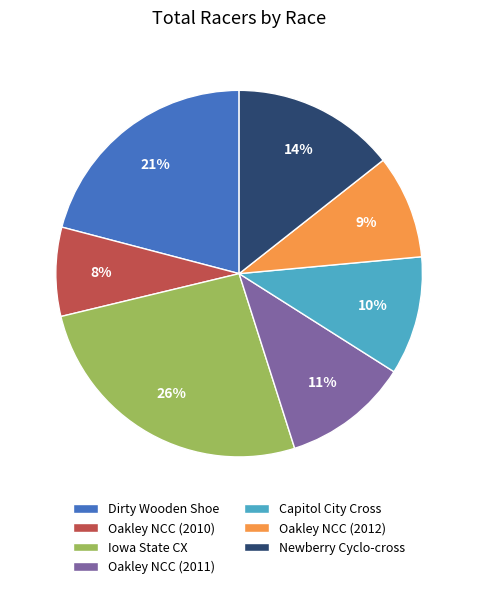

How many slices are in this pie chart?

7